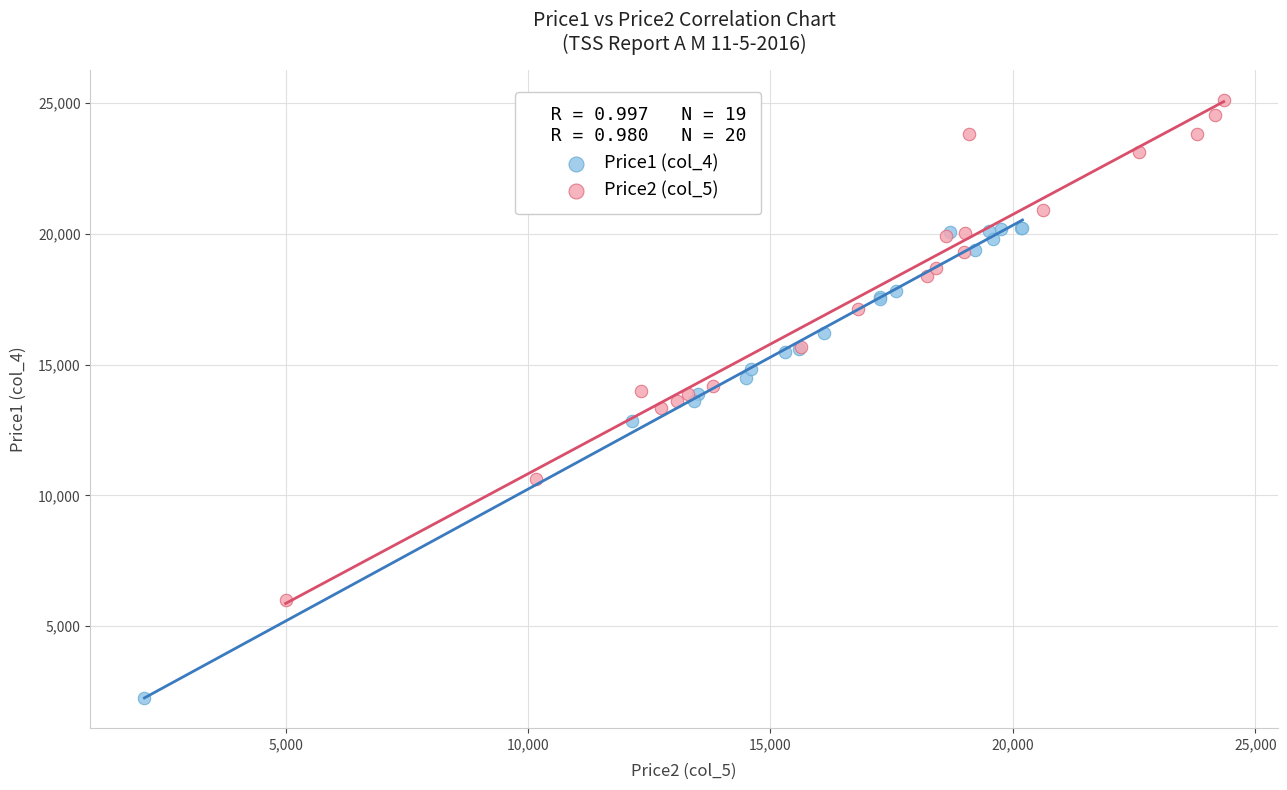

What are all the series names shown in the legend?

Price1 (col_4), Price2 (col_5)